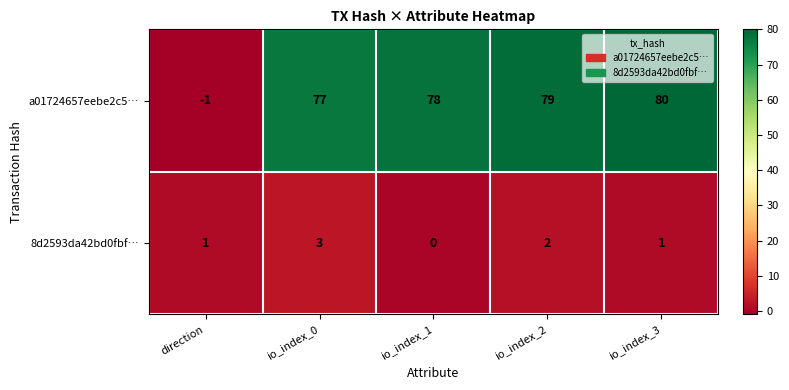

Is it true that a01724657eebe2c5… equals 115 at io_index_0?

False